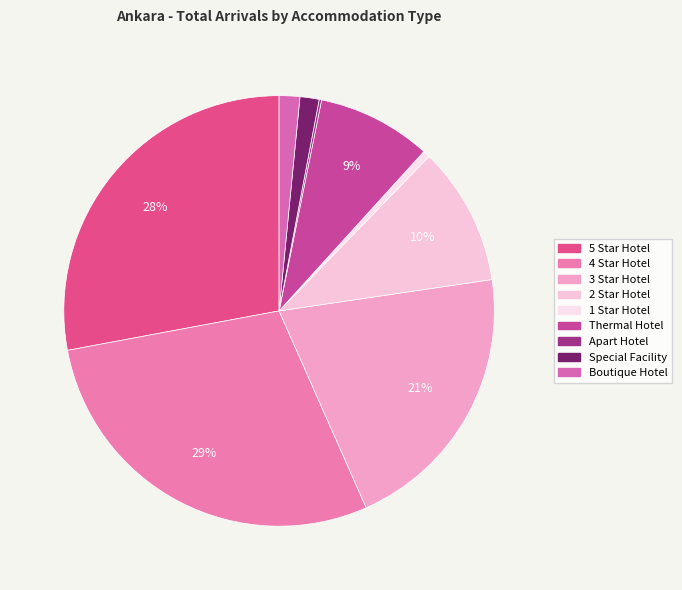

Rank the categories by value from highest to lowest.

4 Star Hotel, 5 Star Hotel, 3 Star Hotel, 2 Star Hotel, Thermal Hotel, Boutique Hotel, Special Facility, 1 Star Hotel, Apart Hotel